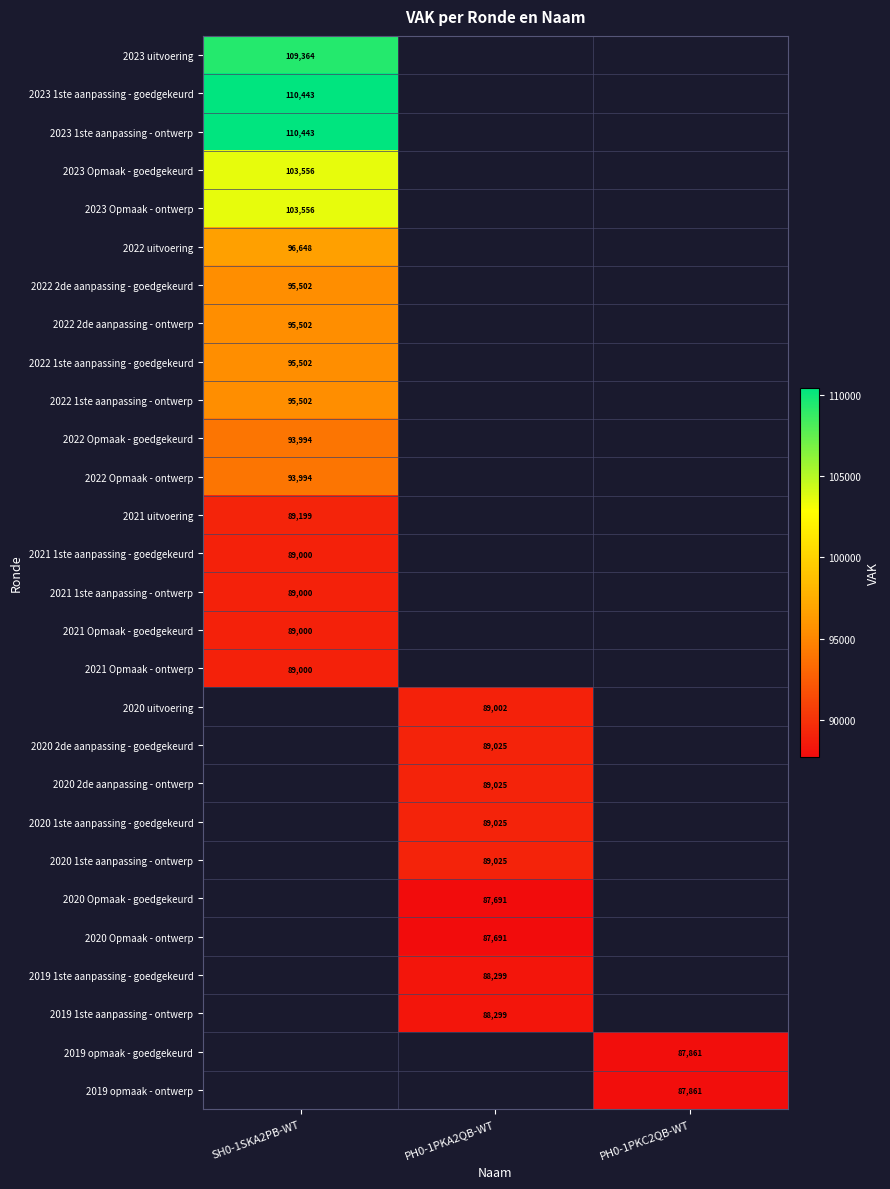

The 2020 Opmaak - ontwerp series shows 87691 at PH0-1PKA2QB-WT. True or false?

True